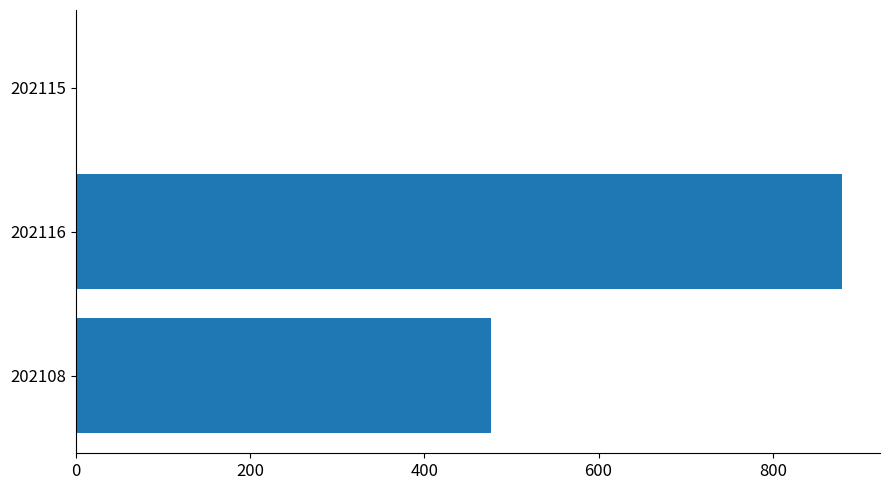

The value at 202108 is 477. True or false?

True